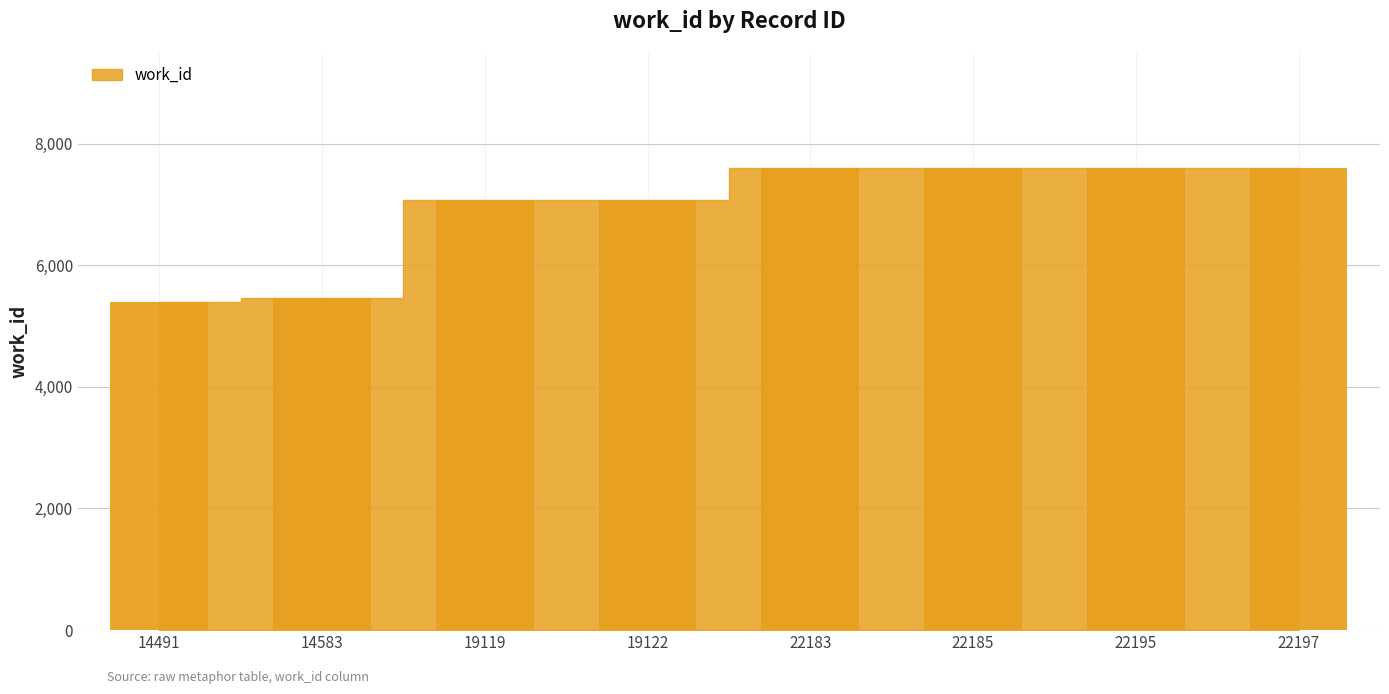

What is the maximum value shown in the chart?

7591